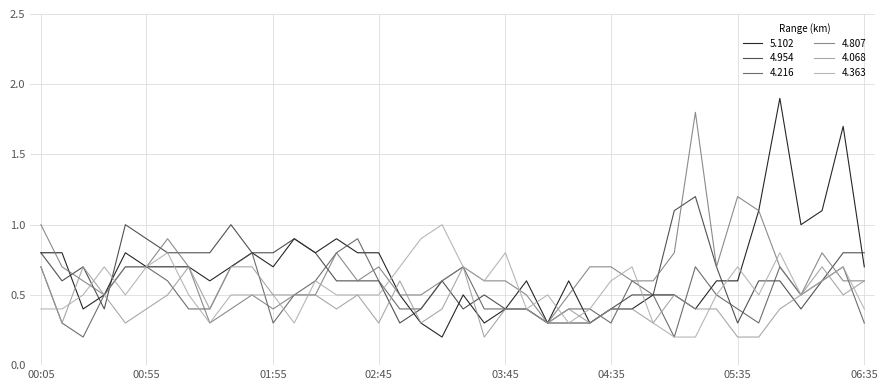

What is the minimum value for 4.954?

0.3